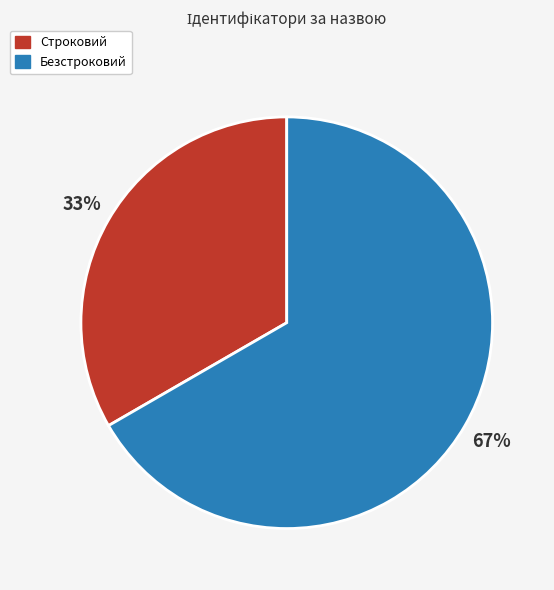

How many segments does this pie chart have?

2